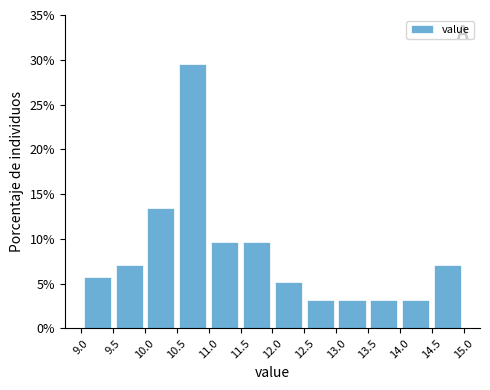

Which range on the x-axis has the tallest bar?

10.5 to 11.0